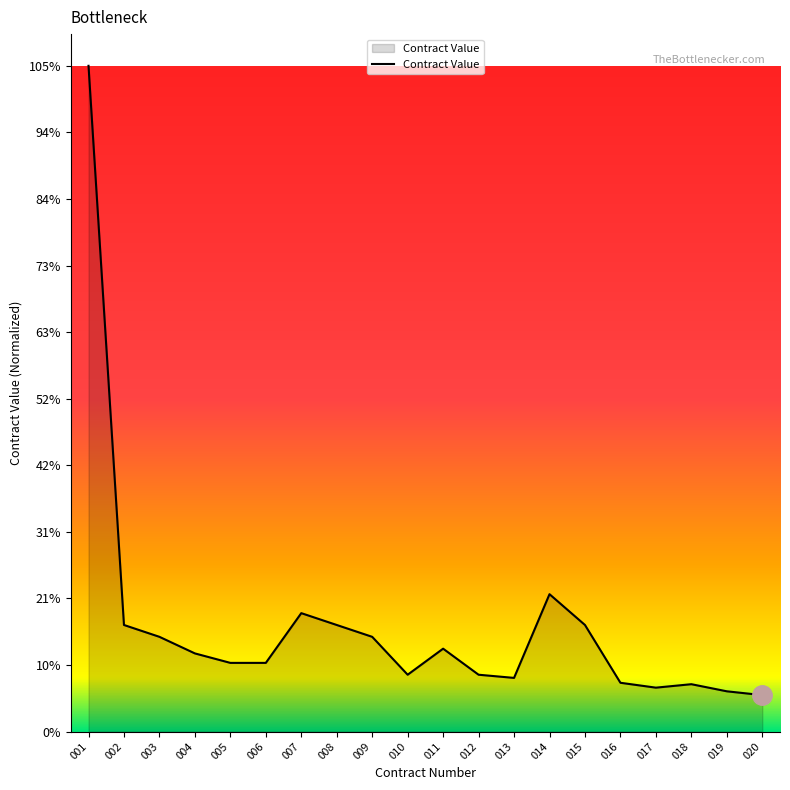

List the labels in order of value, smallest first.

020, 019, 017, 018, 016, 013, 010, 012, 005, 006, 004, 011, 003, 009, 002, 008, 015, 007, 014, 001